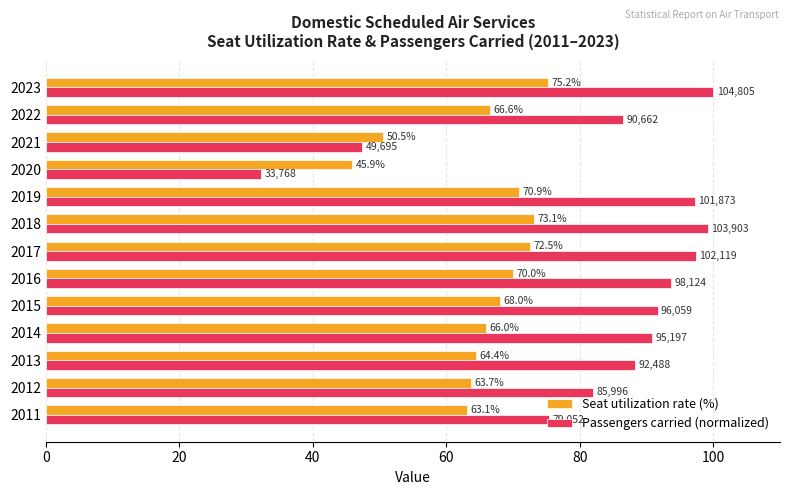

The Seat utilization rate (%) series shows 45.9 at 2020. True or false?

True